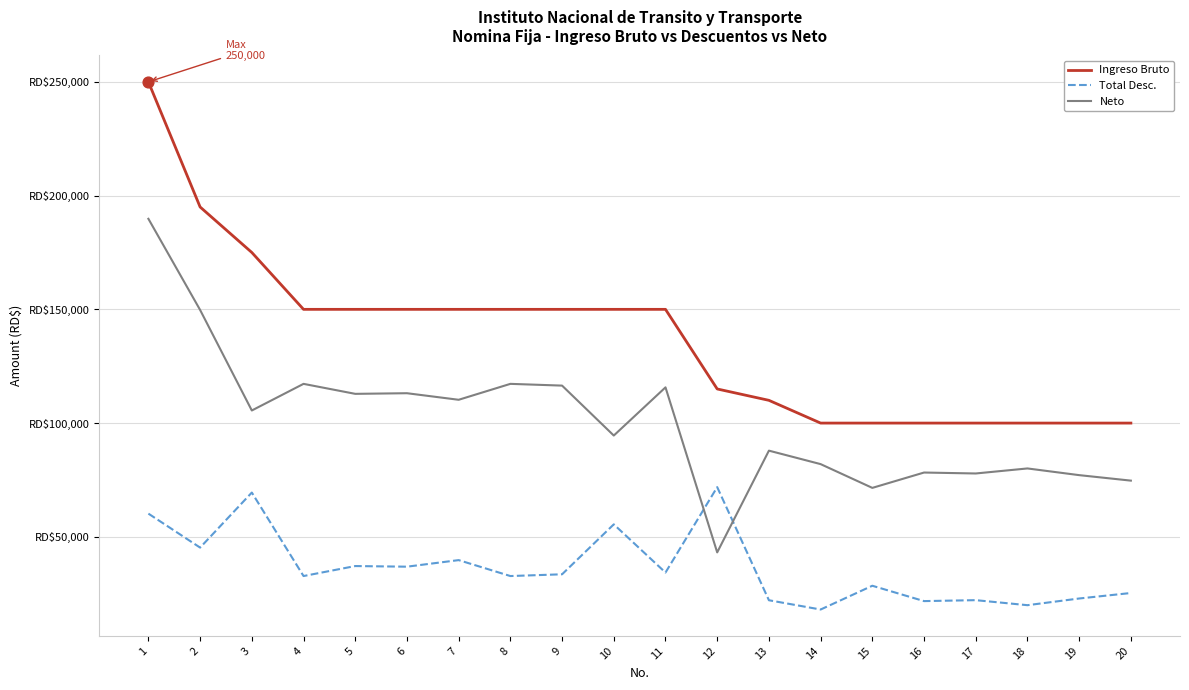

What are all the series names shown in the legend?

Ingreso Bruto, Total Desc., Neto